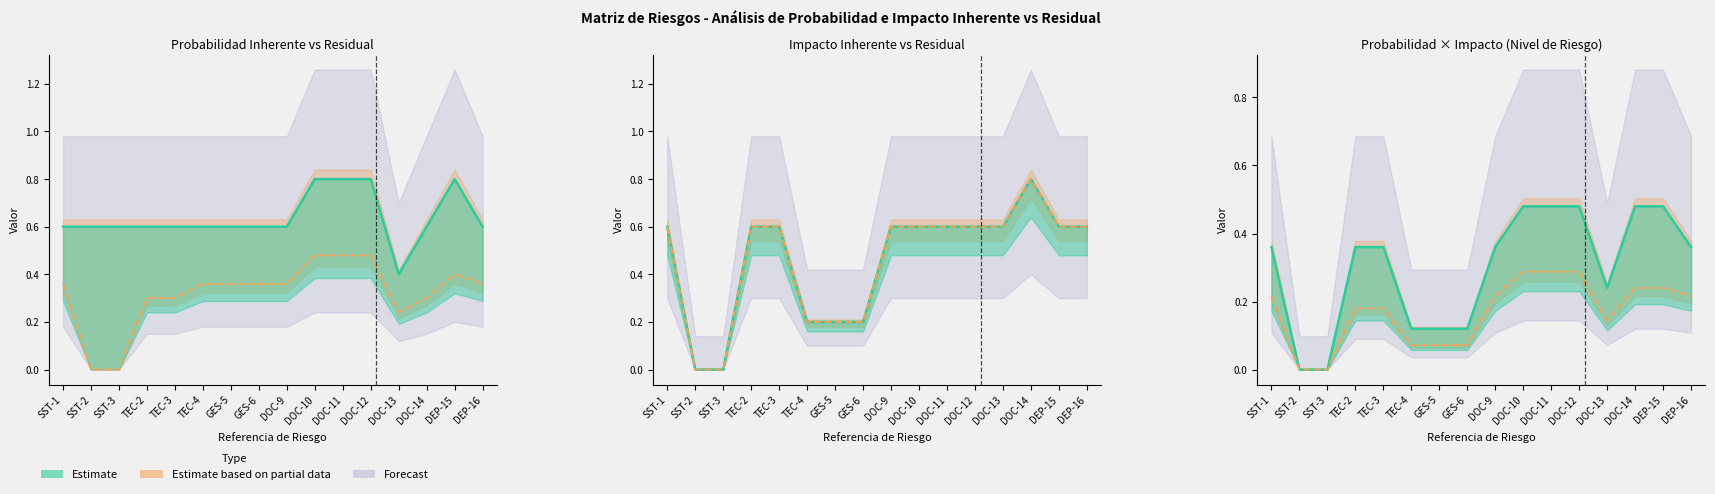

Rank the categories by Probabilidad Residual Final value from lowest to highest.

SST-2, SST-3, DOC-13, TEC-2, TEC-3, DOC-14, SST-1, TEC-4, GES-5, GES-6, DOC-9, DEP-16, DEP-15, DOC-10, DOC-11, DOC-12